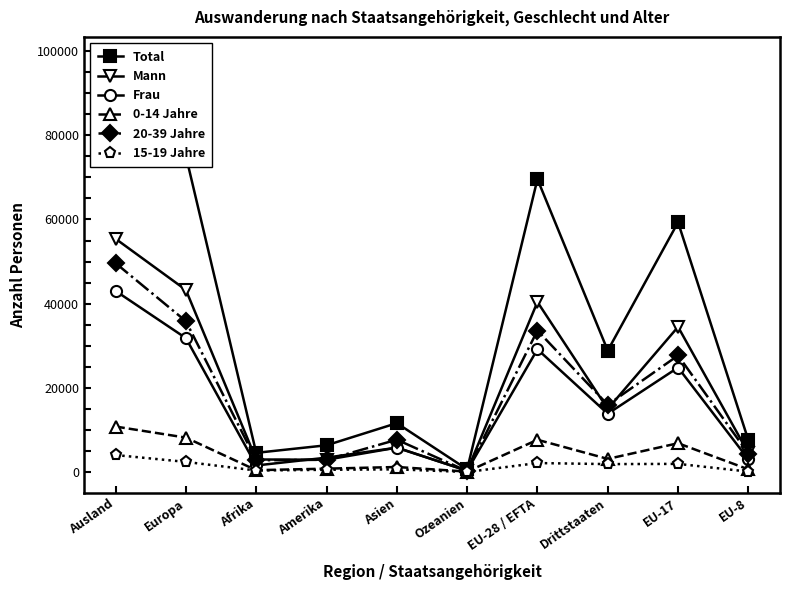

What is the difference between the maximum and minimum values in the Mann series?

55096